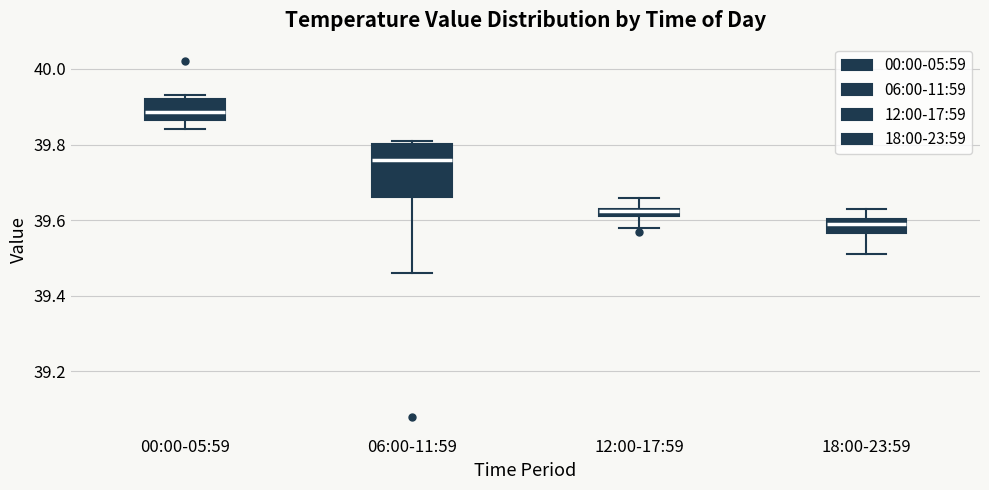

Where is the lower edge of the box for 00:00-05:59 on the y-axis? The values are not printed on the chart, so give them approximately, as read against the axis.

39.86